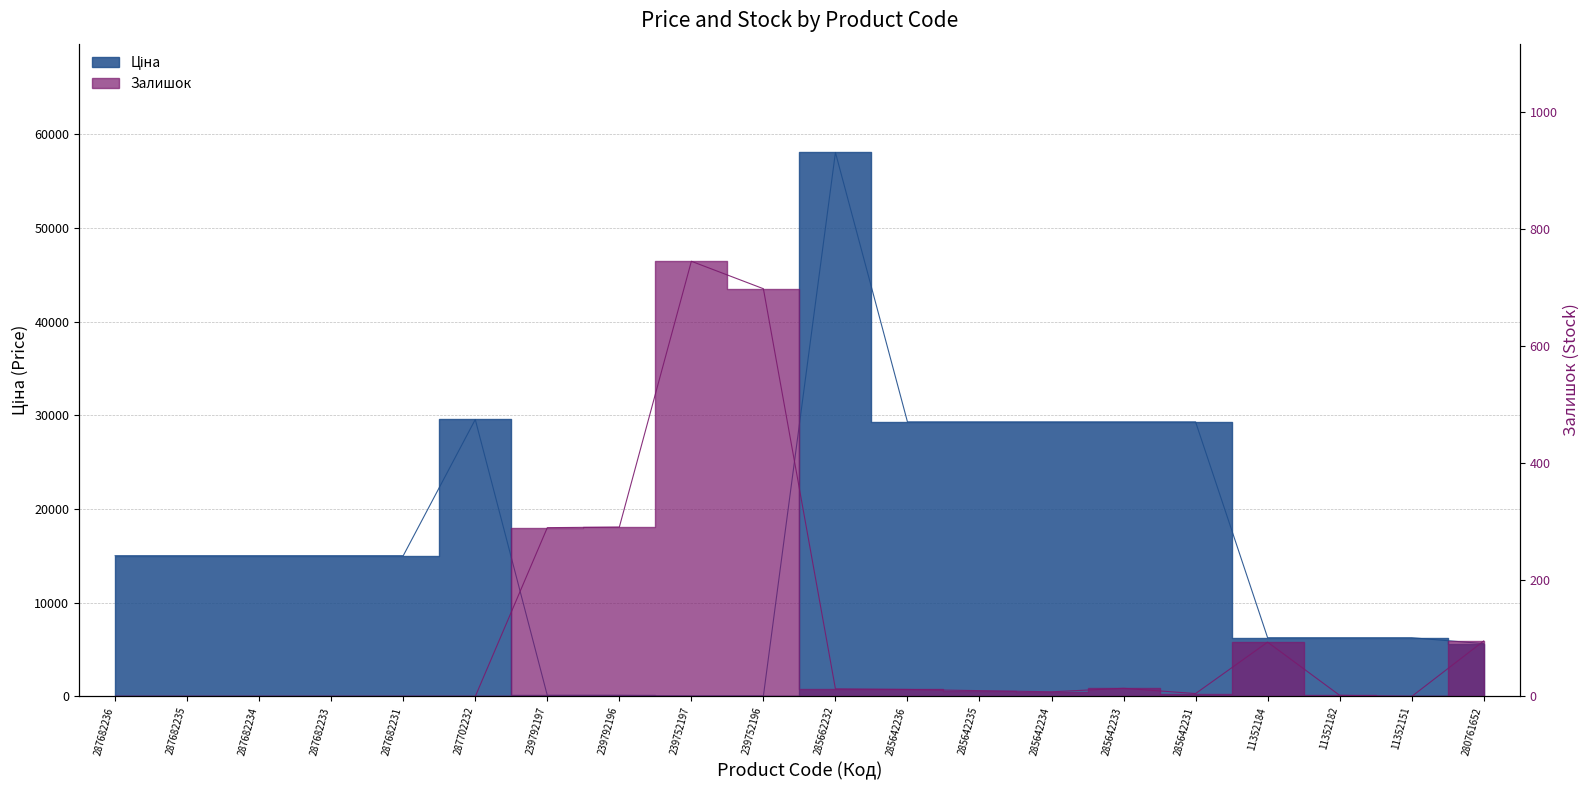

Count the number of categories in the chart.

20